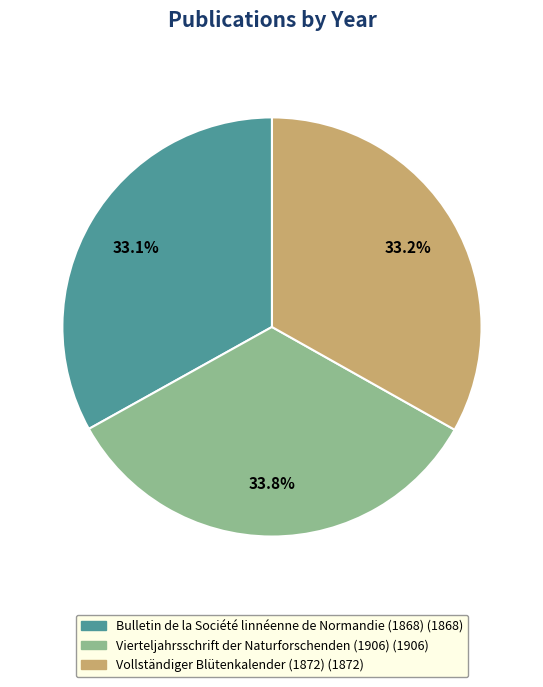

Between Bulletin de la Société linnéenne de Normandie (1868) and Vierteljahrsschrift der Naturforschenden (1906), which is larger?

Vierteljahrsschrift der Naturforschenden (1906)